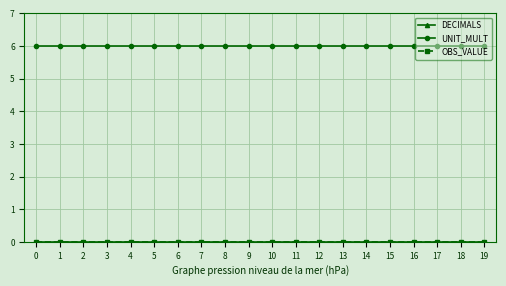

The value of OBS_VALUE at 19 is 0. True or false?

True